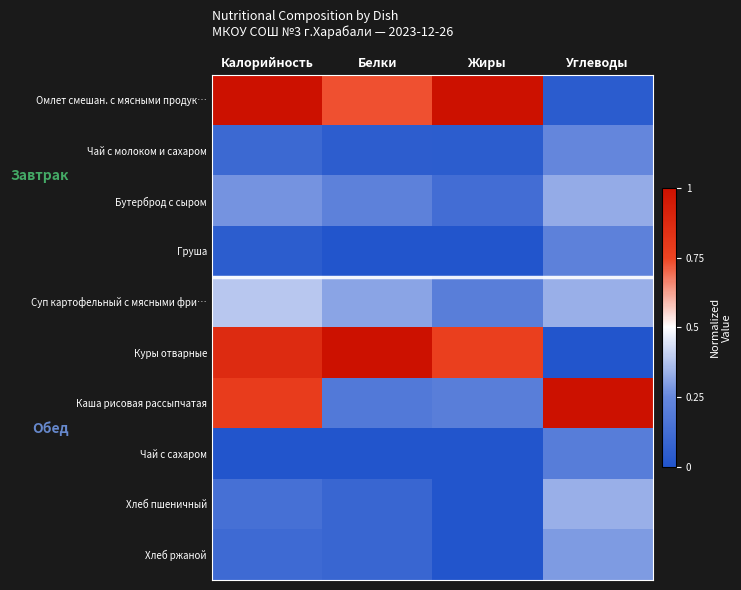

Which series changed the most between Белки and Жиры?

Омлет смешан. с мясными продук…